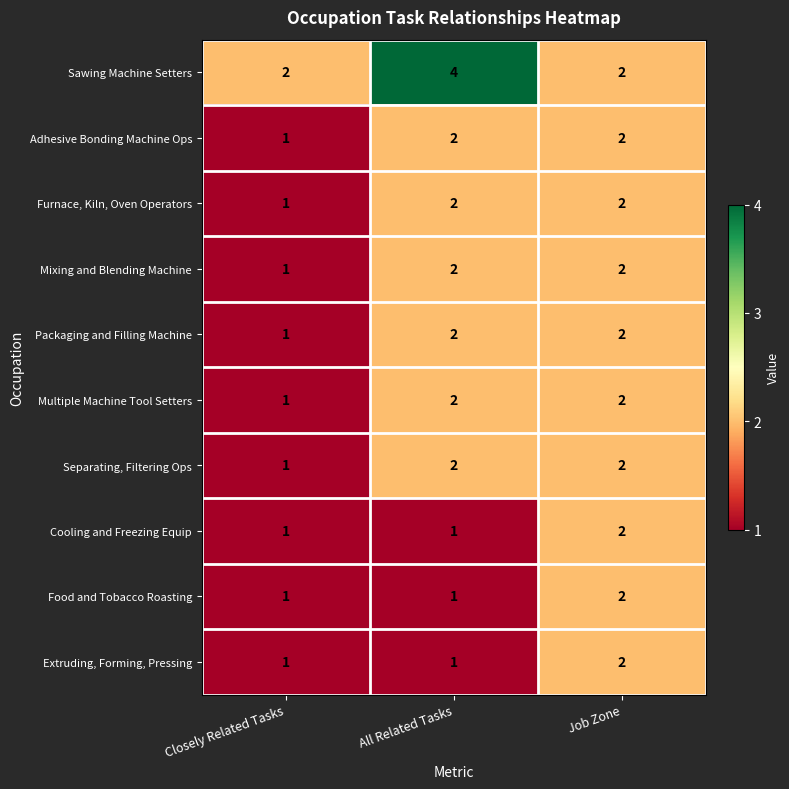

At how many categories does at least one series exceed 1?

3